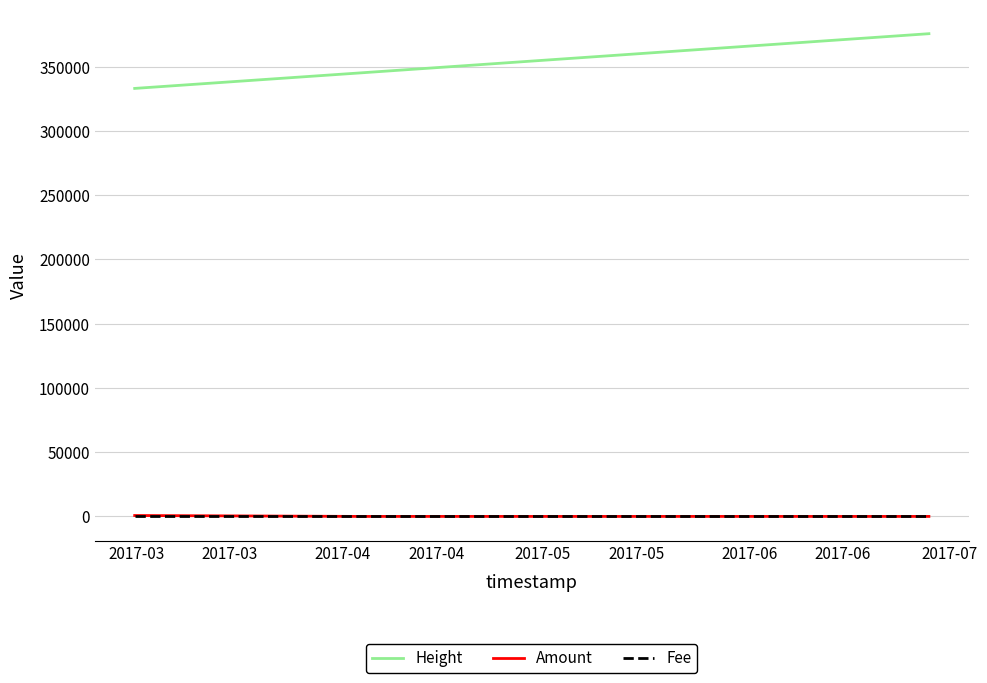

Which series has the largest range (max minus min)?

Height